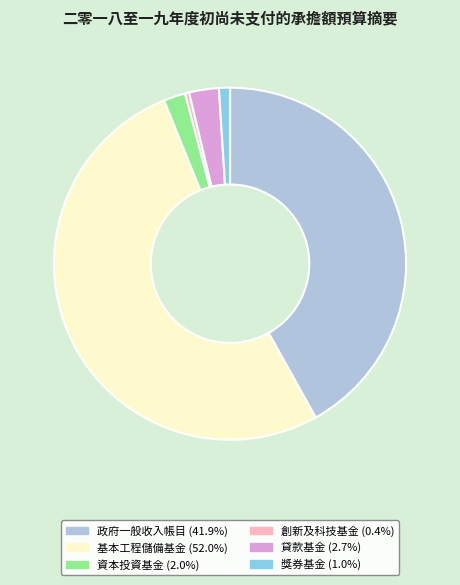

True or false: 創新及科技基金 accounts for 0% of the total.

True